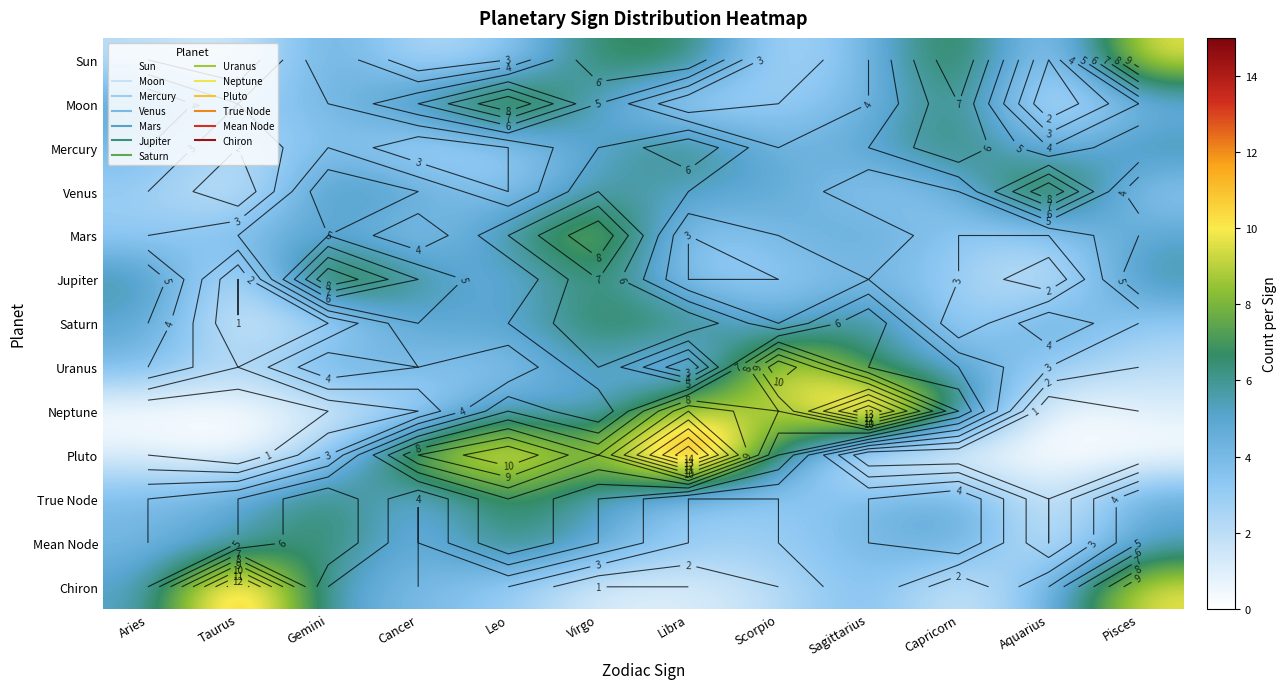

True or false: True Node has a value of 2 at Leo.

False